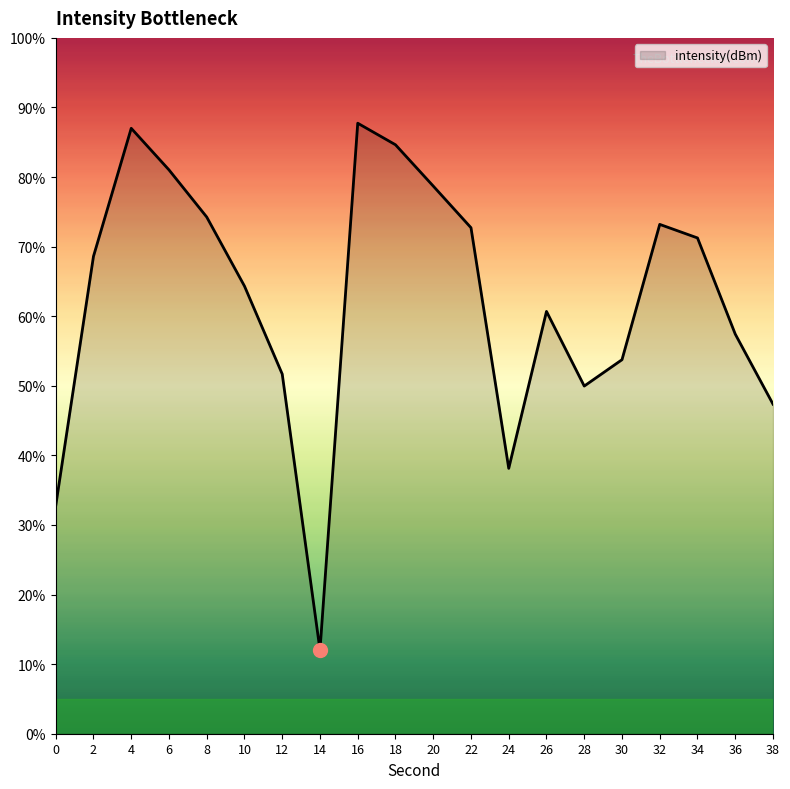

True or false: the data has more than 1 interior local peaks.

True